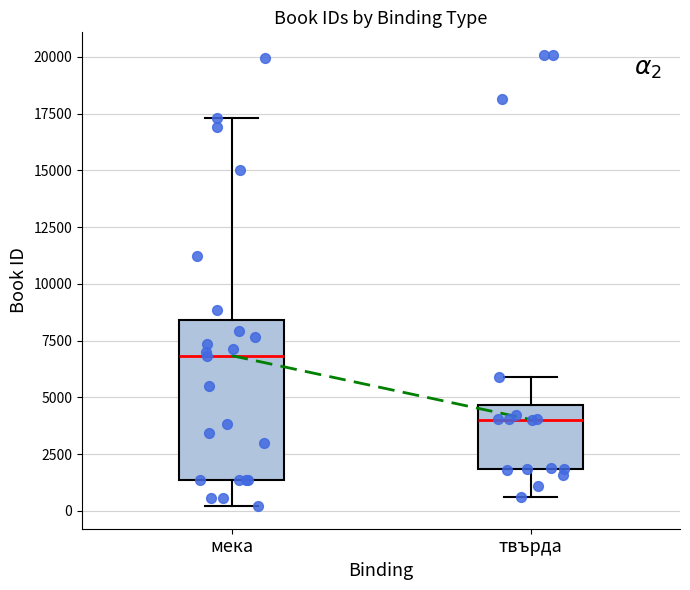

Where does the lower whisker of the box for твърда end on the y-axis? The values are not printed on the chart, so give them approximately, as read against the axis.

500